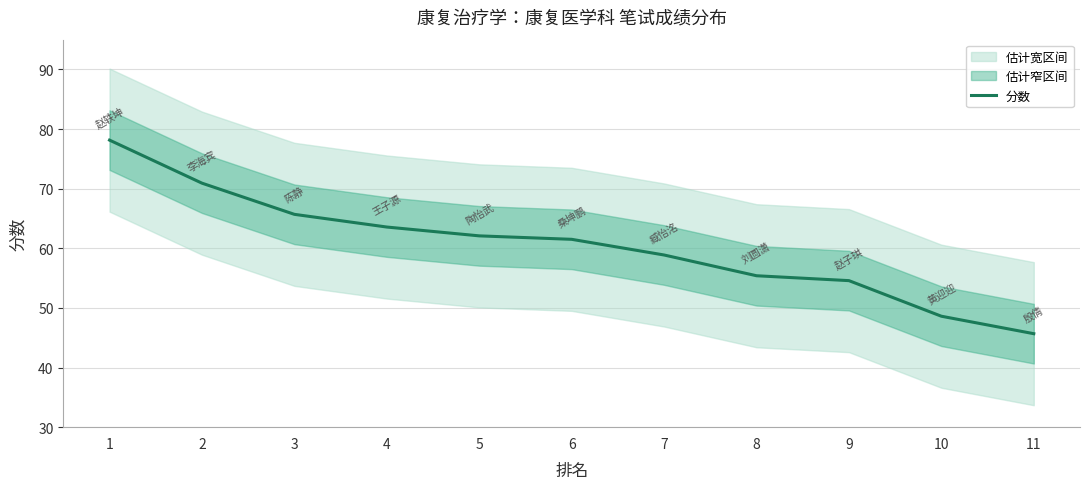

The chart shows a value of 58.9 at 7. True or false?

True